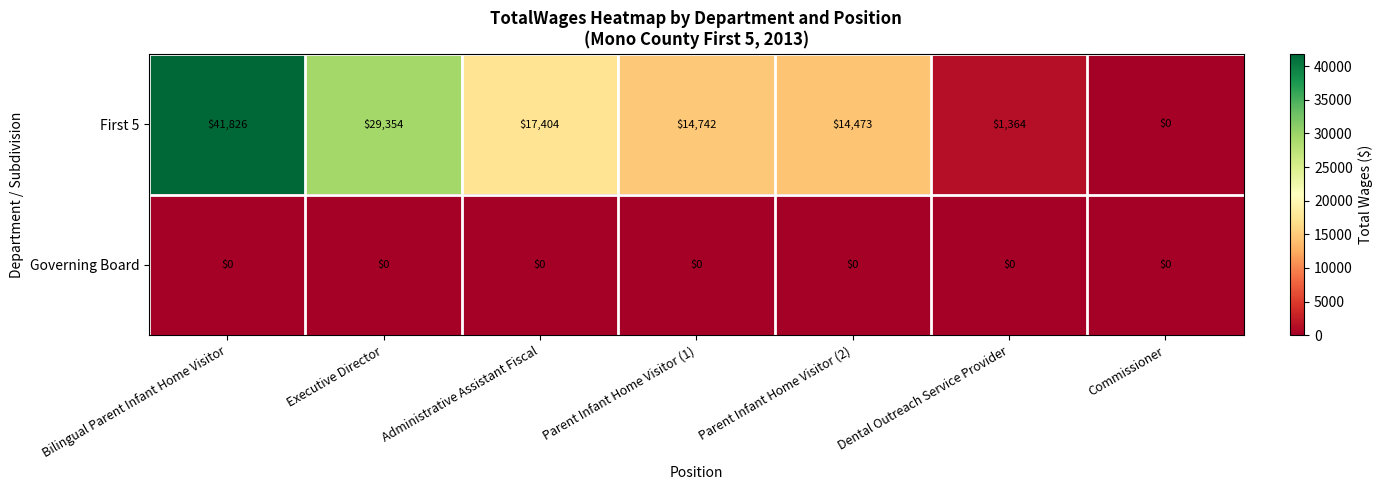

At how many categories does at least one series exceed 3107?

5